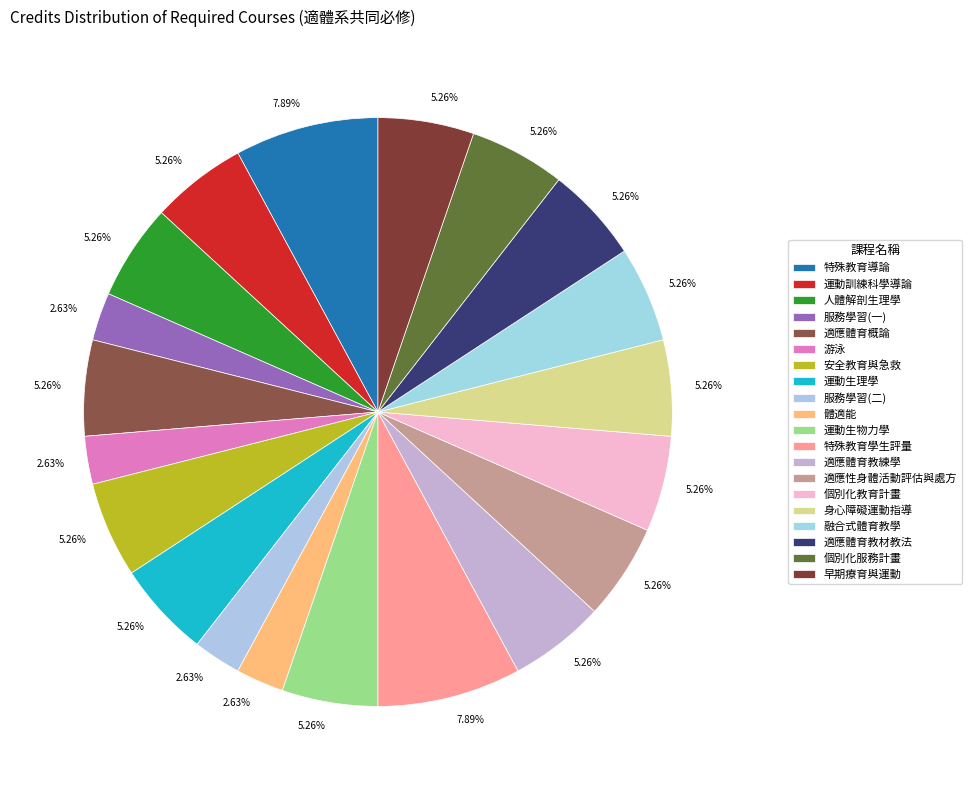

Count the number of slices in the pie.

20